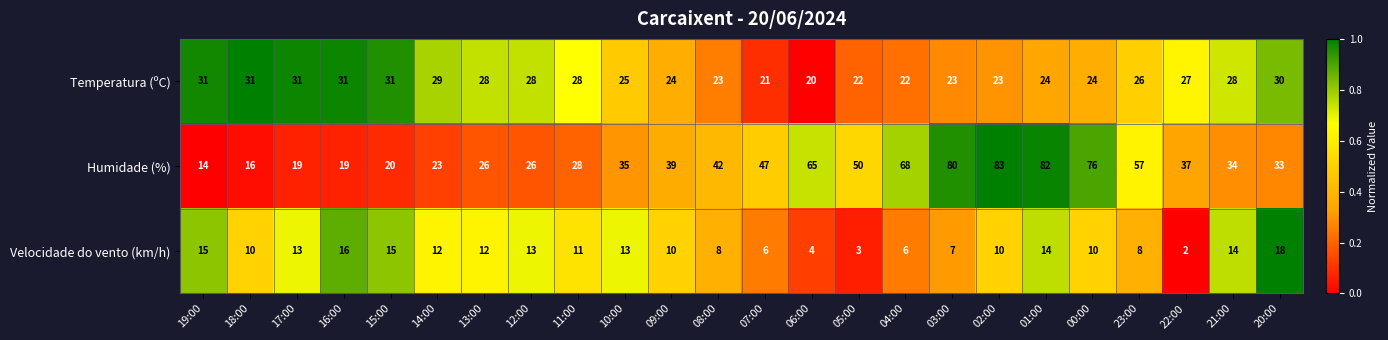

Which series has the largest range (max minus min)?

Humidade (%)